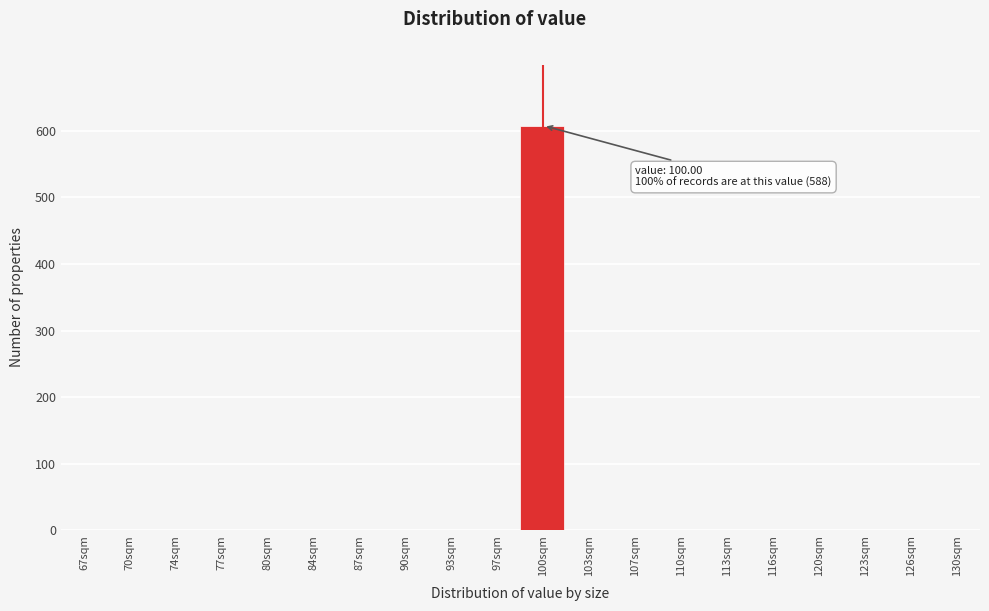

Reading right to left, list all the values displayed in this chart.

130sqm=0	126sqm=0	123sqm=0	120sqm=0	116sqm=0	113sqm=0	110sqm=0	107sqm=0	103sqm=0	100sqm=608	97sqm=0	93sqm=0	90sqm=0	87sqm=0	84sqm=0	80sqm=0	77sqm=0	74sqm=0	70sqm=0	67sqm=0